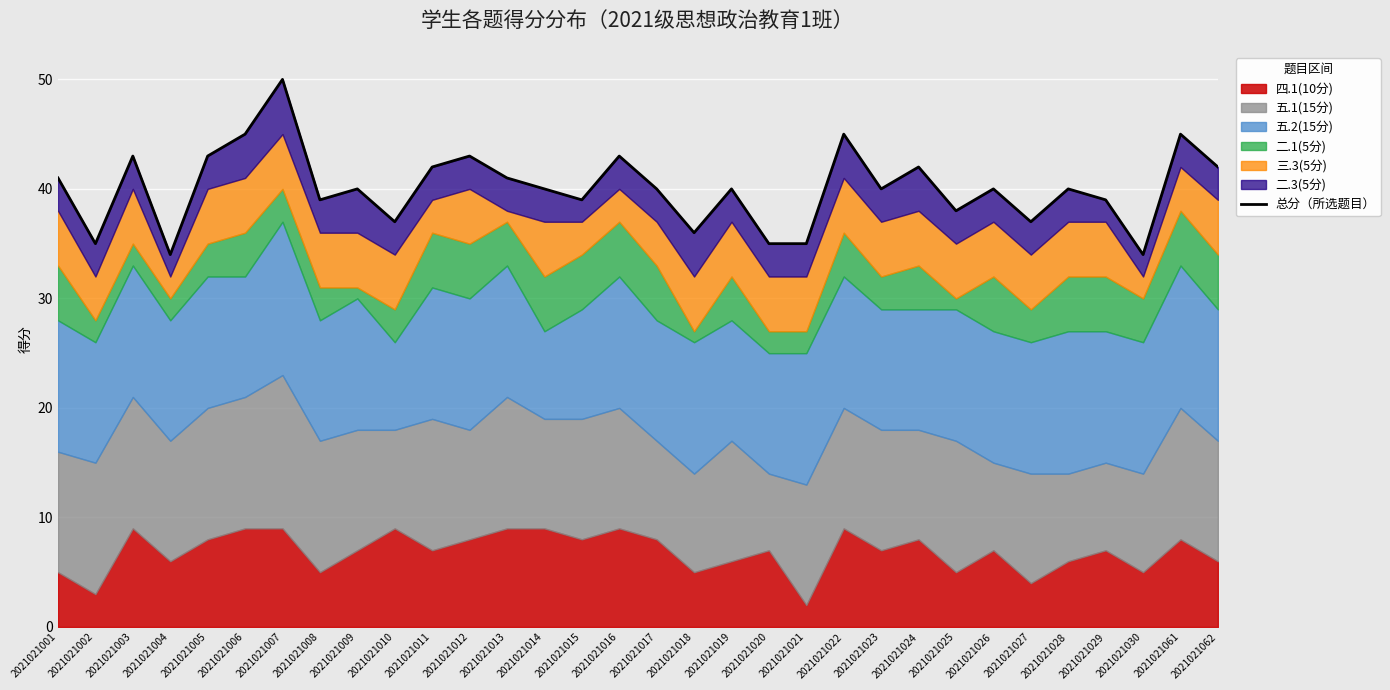

Read the value at 2021021022, to the nearest 5.

45